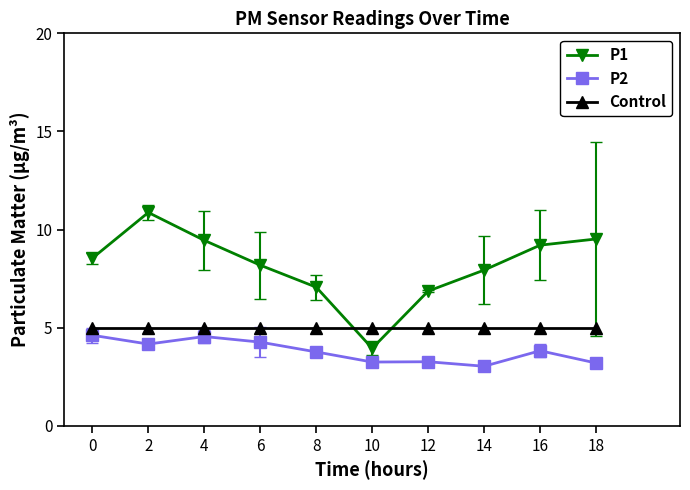

How many distinct data groups are displayed?

3